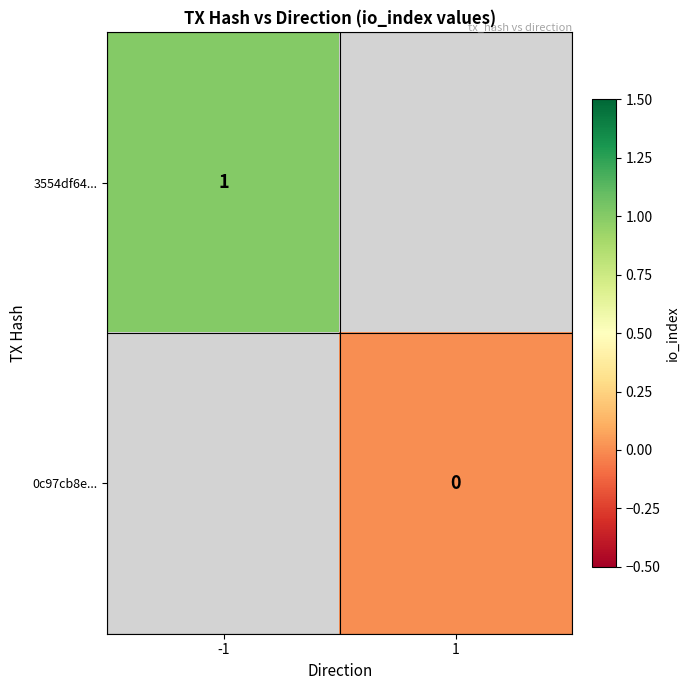

The 3554df64... series shows 1 at -1. True or false?

True